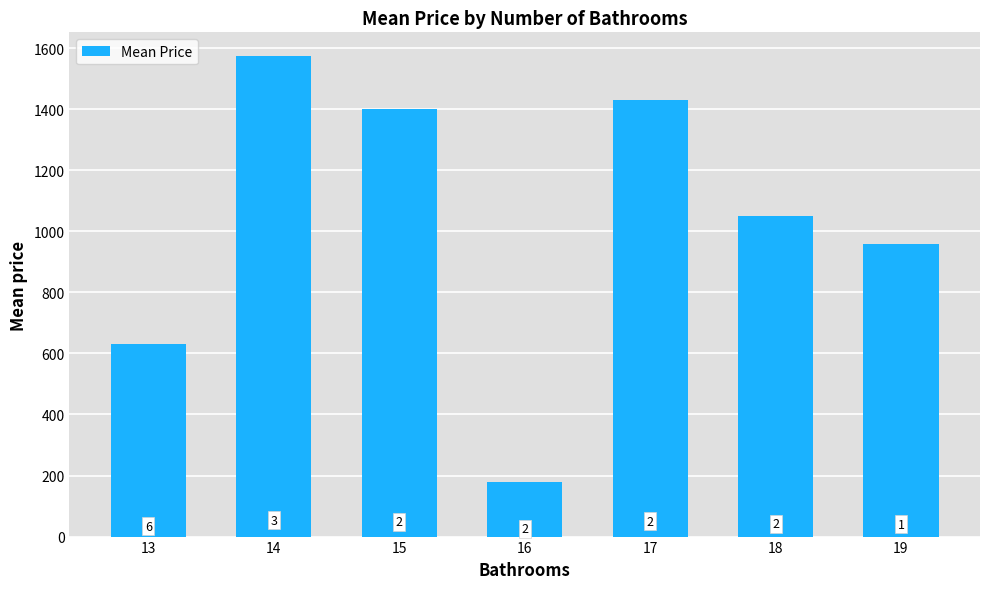

What is the minimum value shown in the chart?

180.0